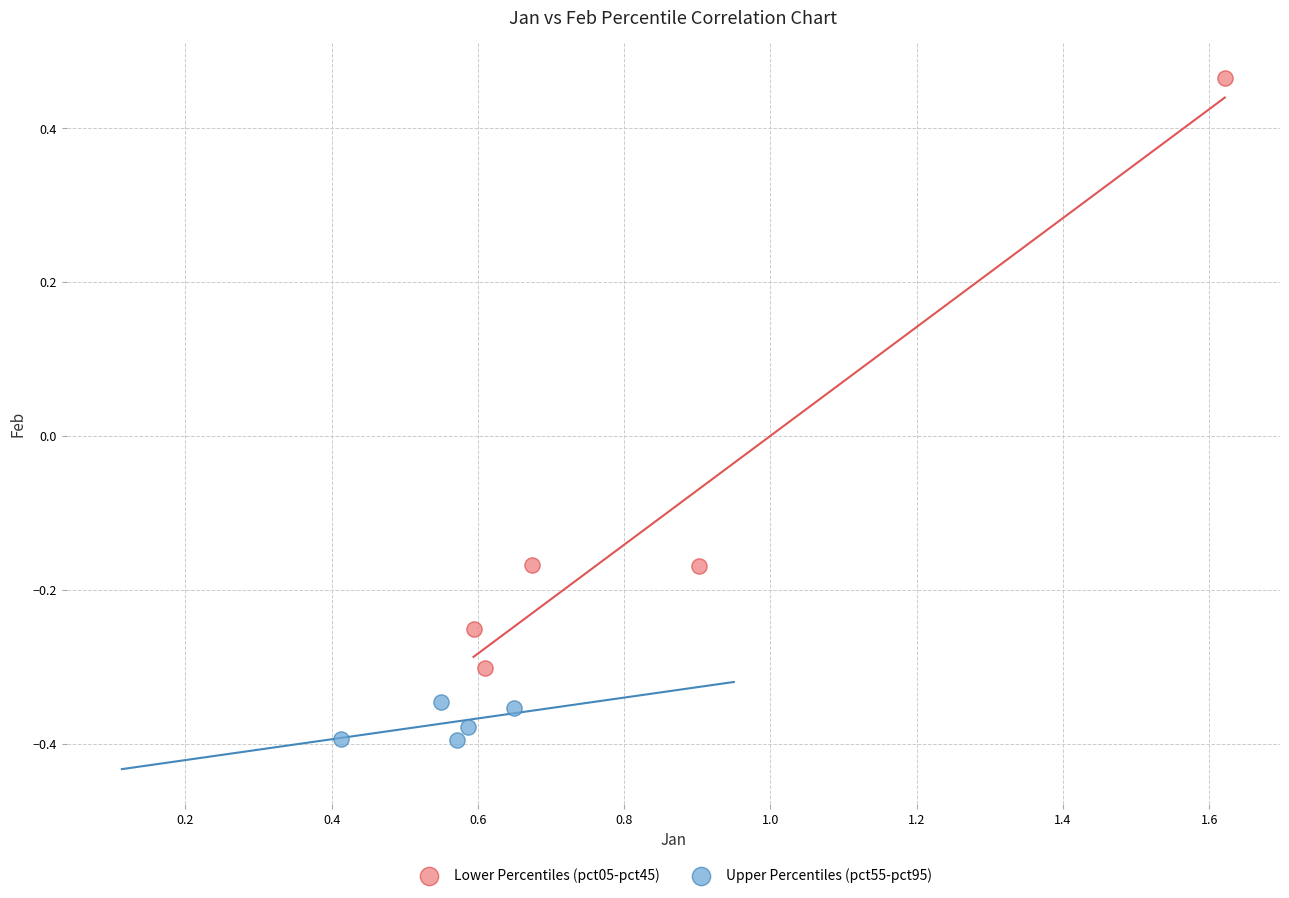

Which series contains the highest Y value?

Lower Percentiles (pct05-pct45)